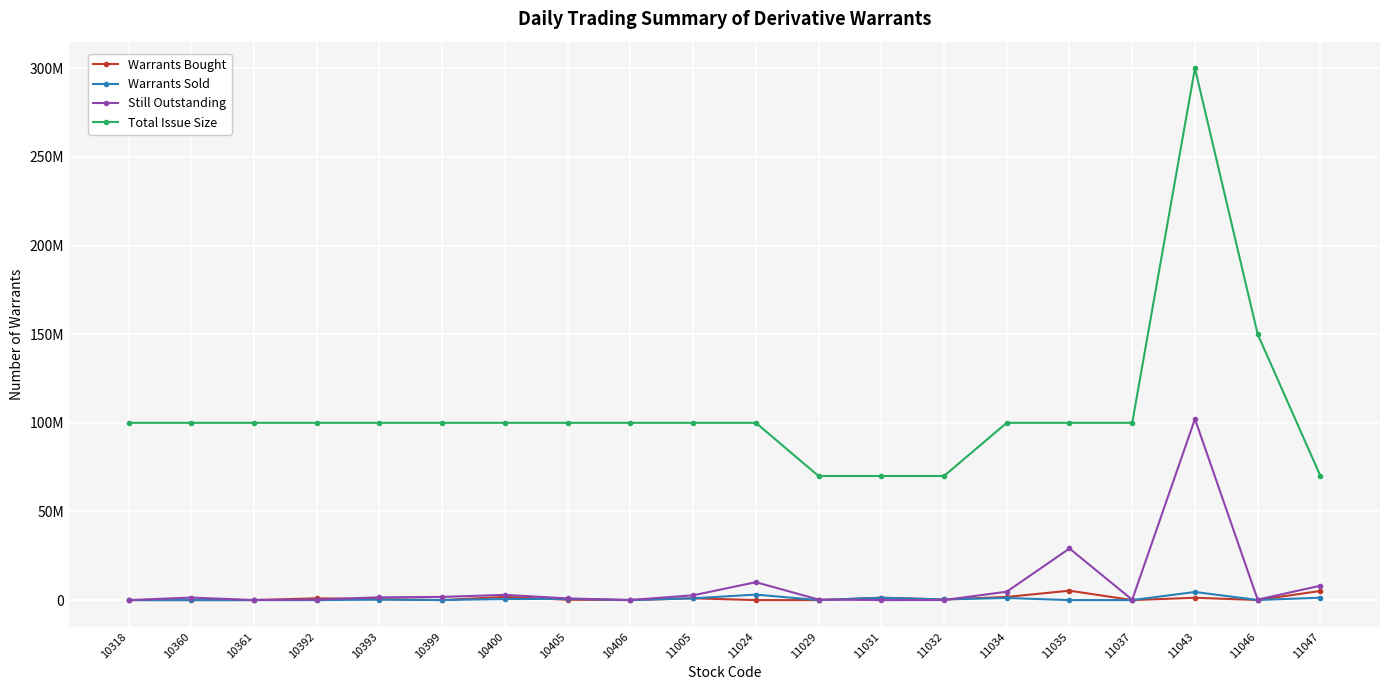

What is the lowest value of the Total Issue Size series?

70000000